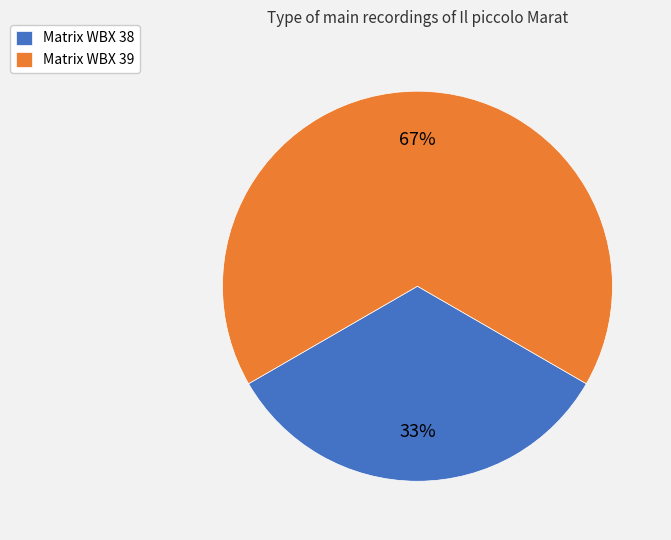

Which category has the biggest portion of the pie?

Matrix WBX 39